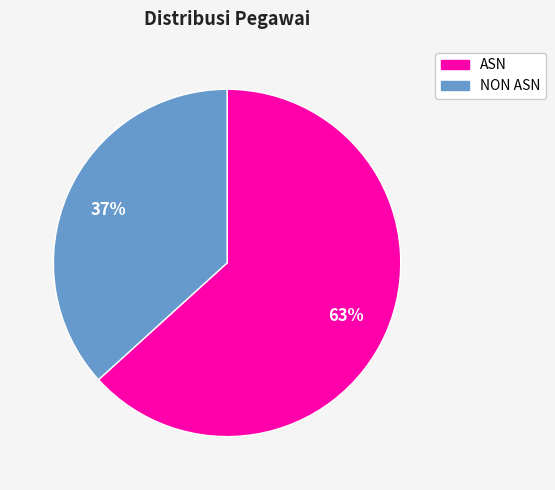

How many slices are in this pie chart?

2